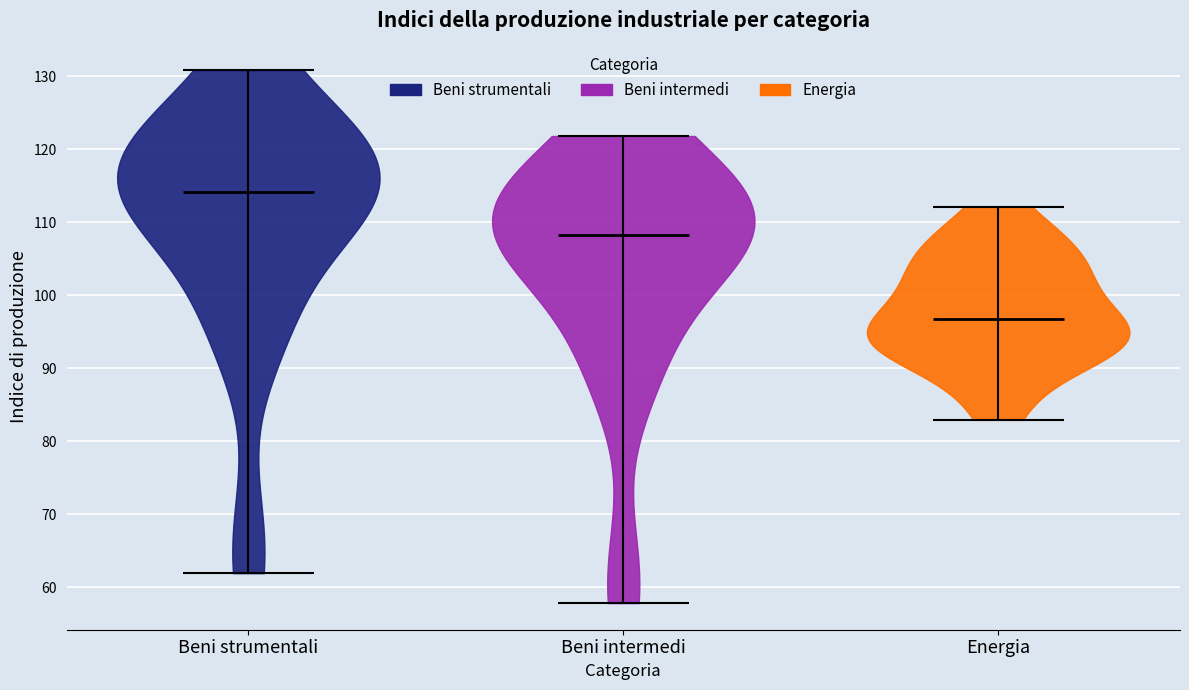

Which violin has the highest median line?

Beni strumentali